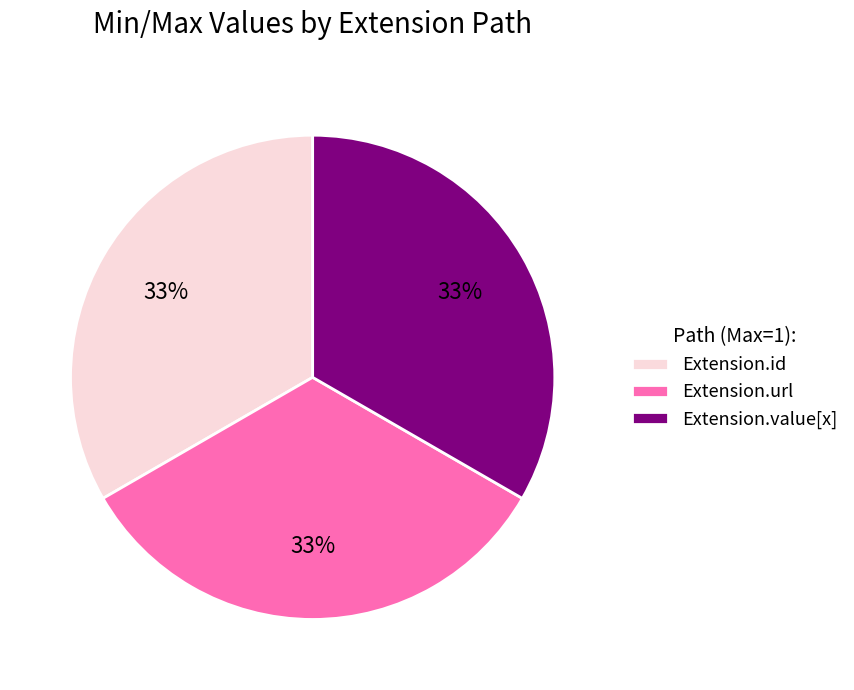

Count the number of slices in the pie.

3